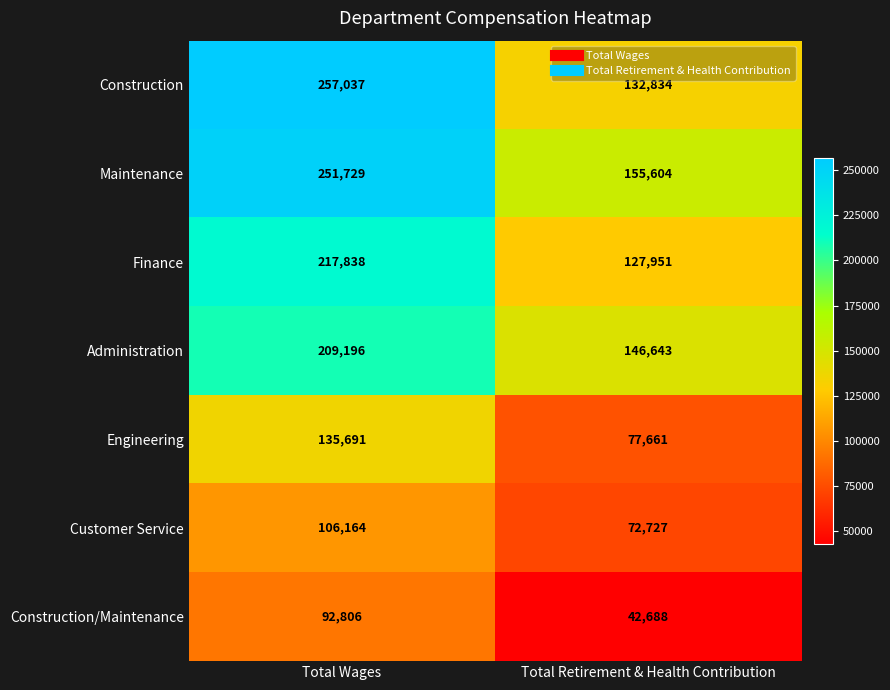

The Engineering series shows 135691 at Total Wages. True or false?

True